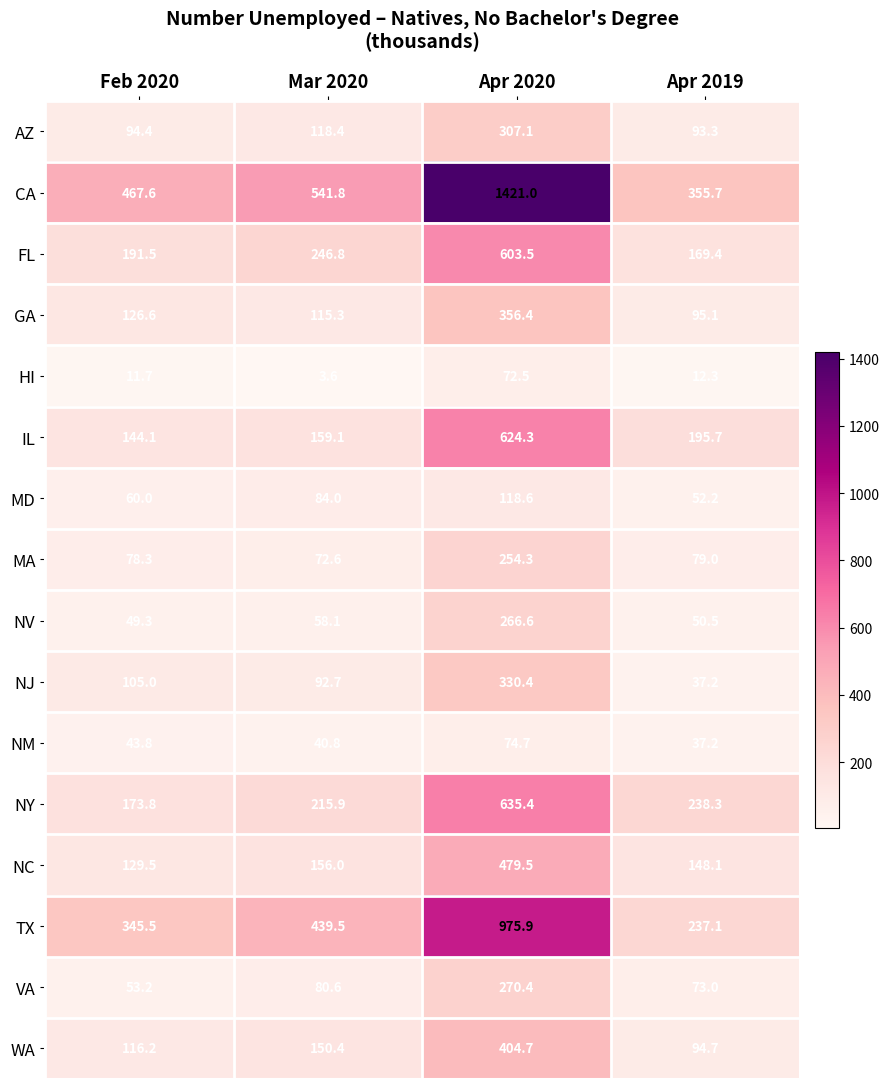

Which series changed the most between Apr 2020 and Apr 2019?

CA